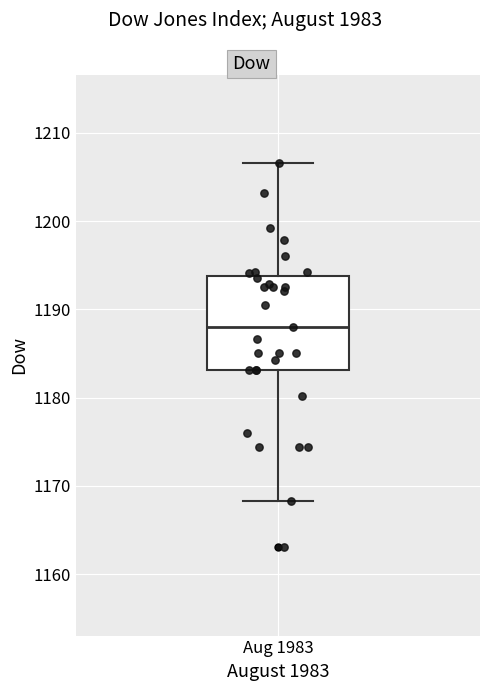

Where is the lower edge of the box for Aug 1983 on the y-axis? The values are not printed on the chart, so give them approximately, as read against the axis.

1183